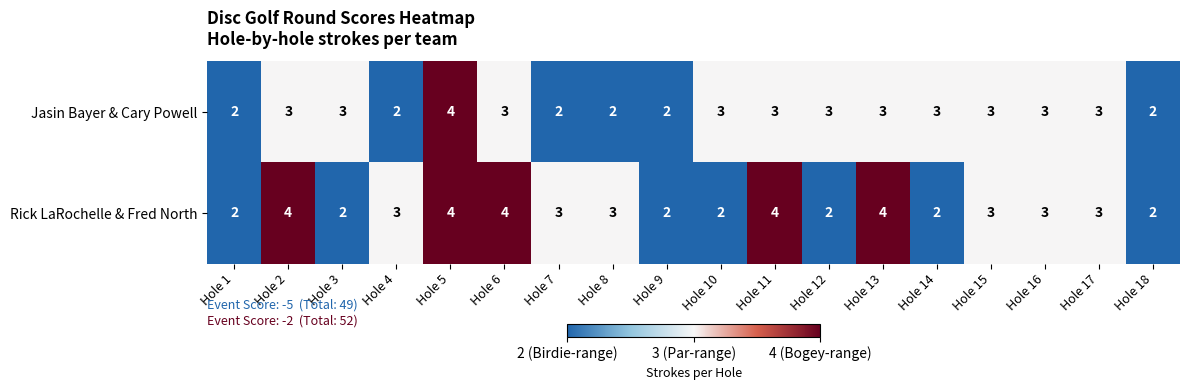

What is the approximate value of Jasin Bayer & Cary Powell at Hole 13?

3